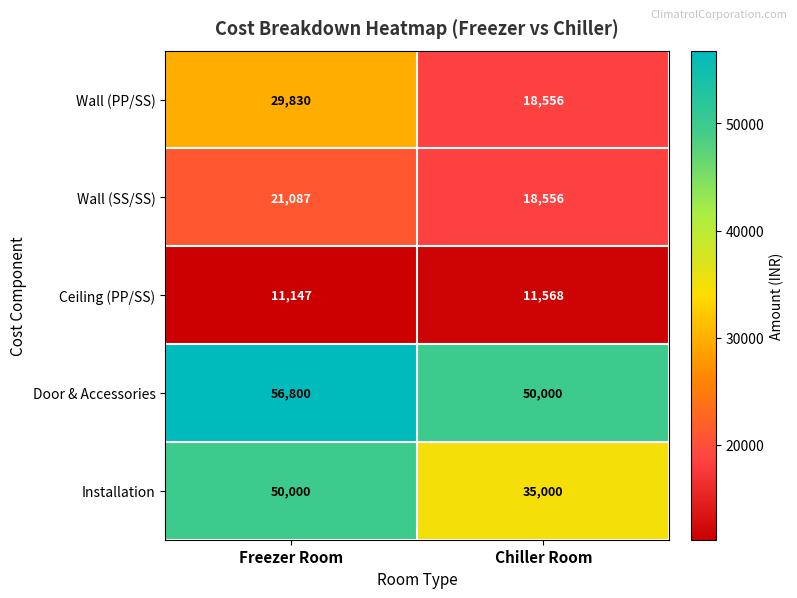

How many series are shown in this chart?

5